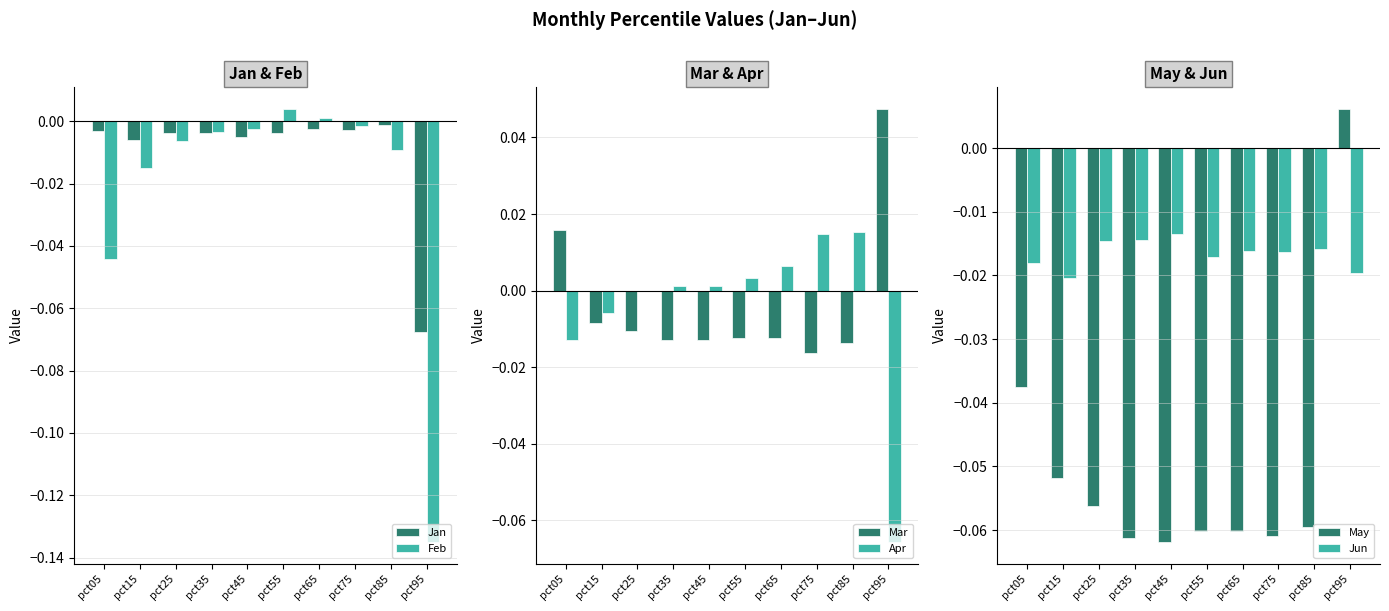

How many bars are there in total?

60